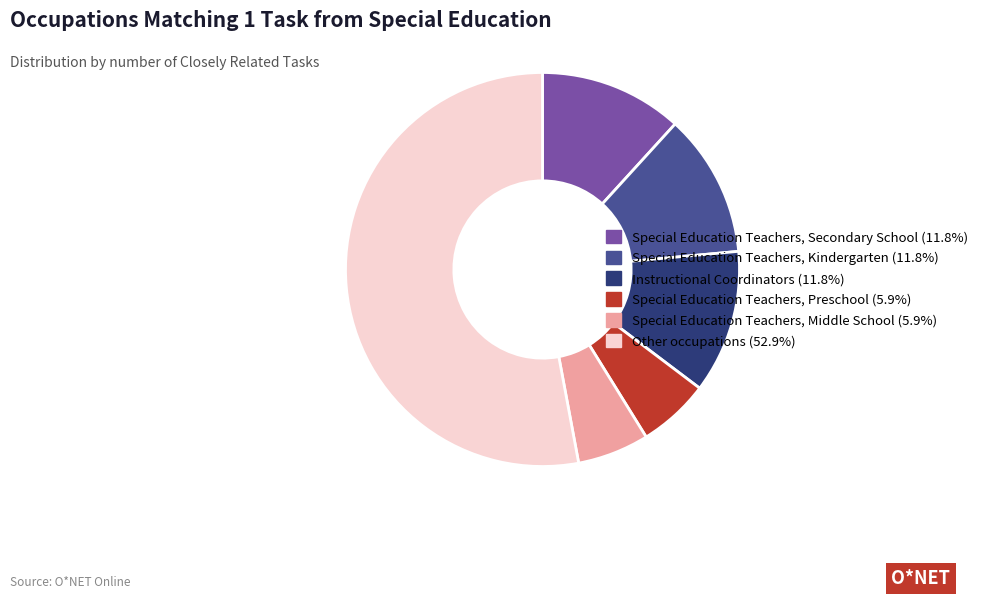

Is Instructional Coordinators (11.8%) the majority of the pie?

No